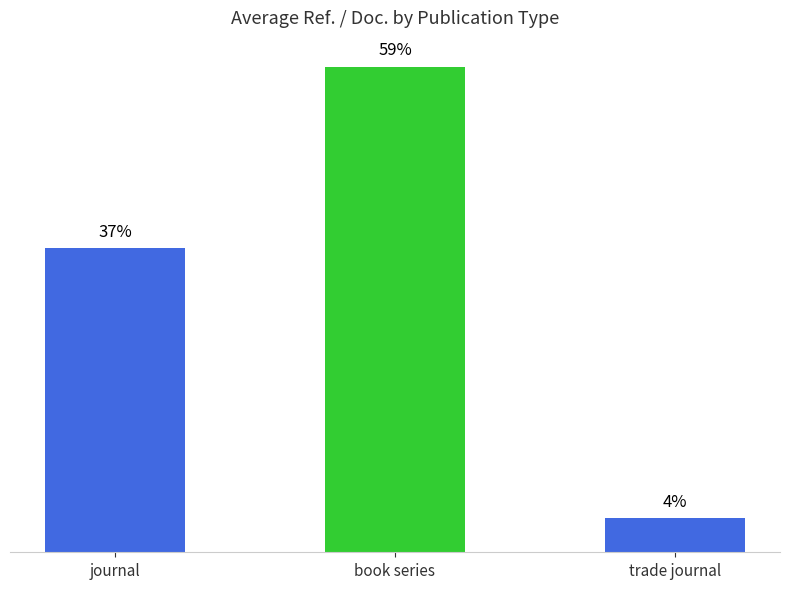

The value at trade journal is 0.4. True or false?

False